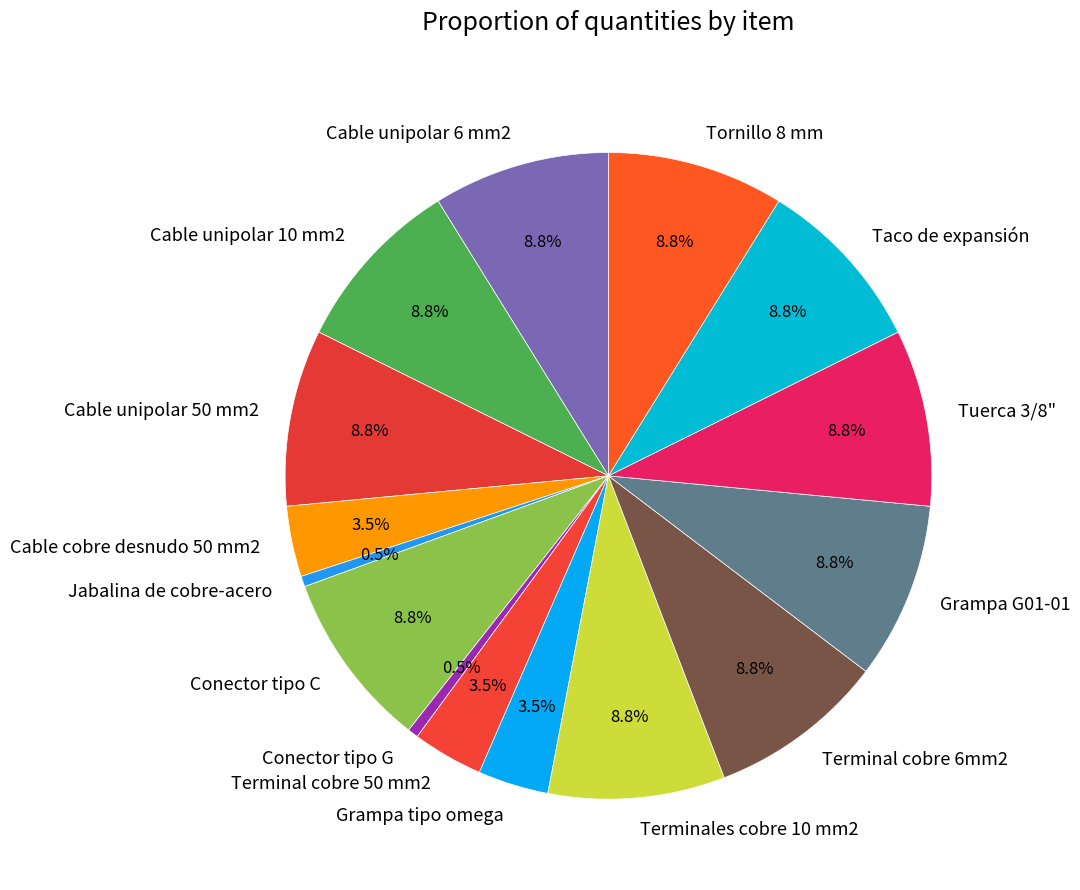

What percentage is the Grampa G01-01 slice, to the nearest percent?

9%